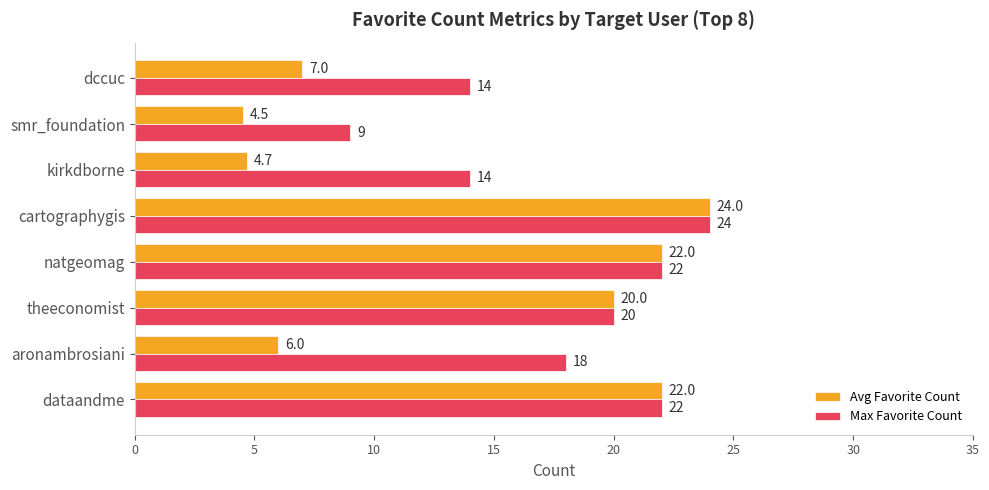

How many values in the Avg Favorite Count series are below 20?

4